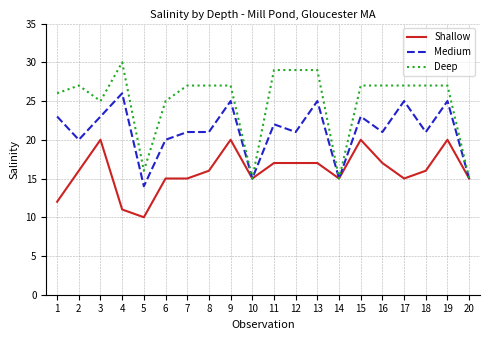

What is the minimum value for Deep?

15